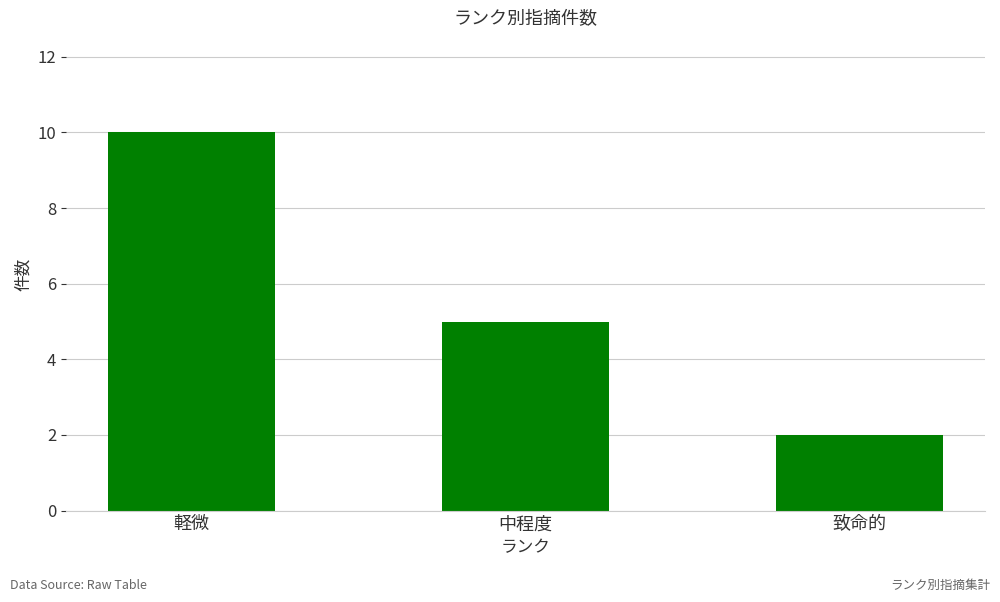

Which label corresponds to the smallest value in the chart?

致命的